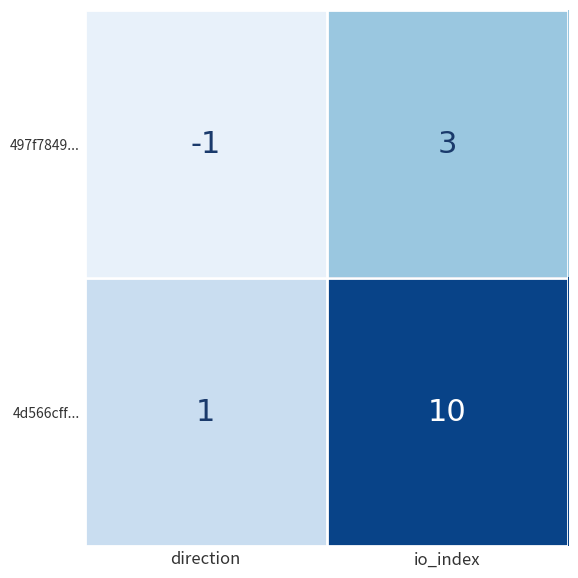

What is the smallest value displayed?

-1